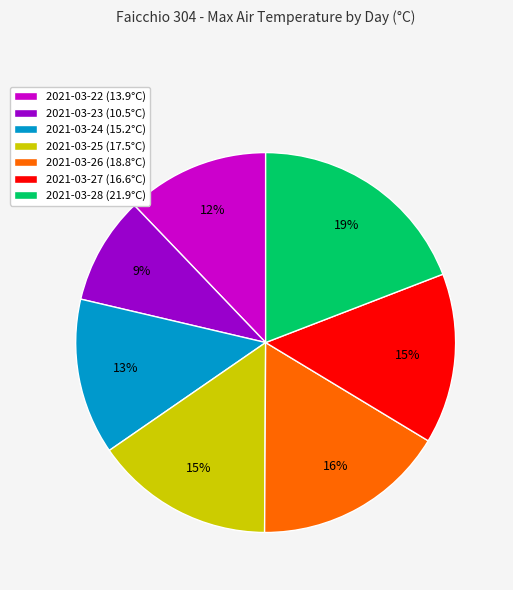

Which category has the biggest portion of the pie?

2021-03-28